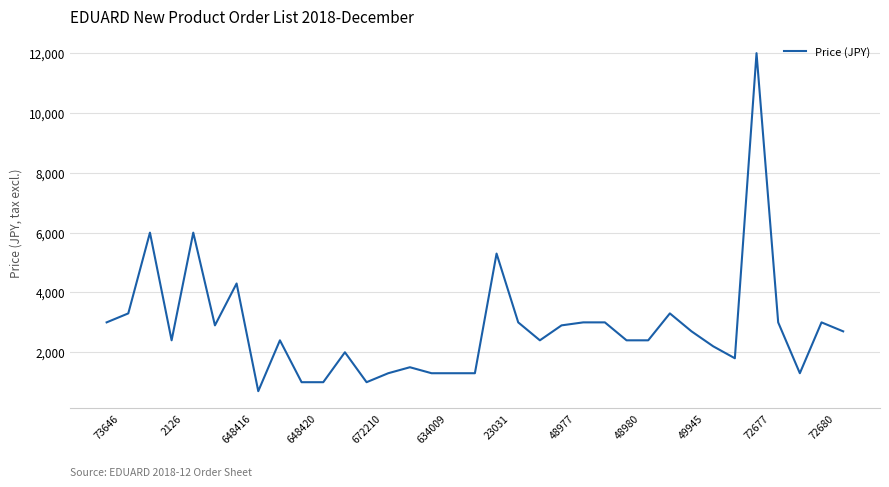

What is the maximum value shown in the chart?

12000